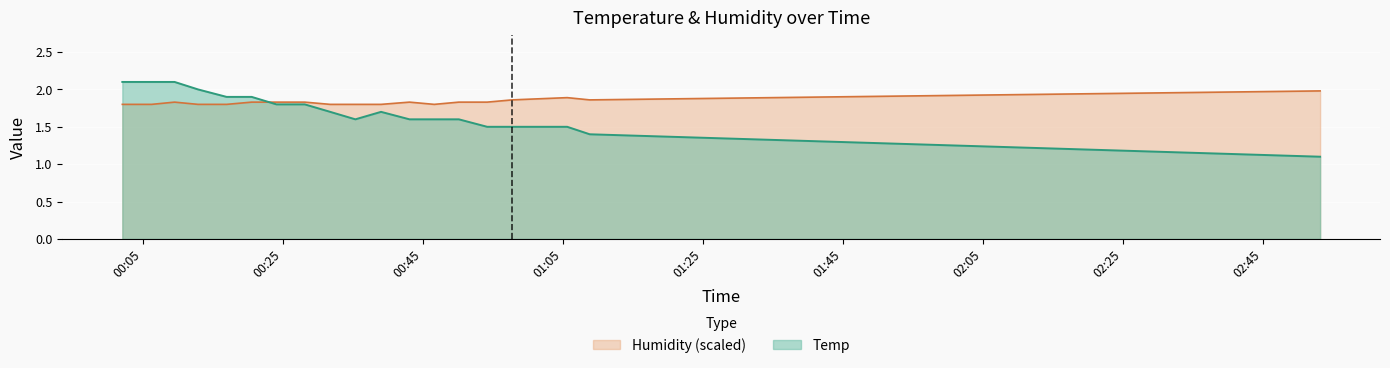

The value of Temp at 2020/05/12 00:20:33 is 1.9. True or false?

True